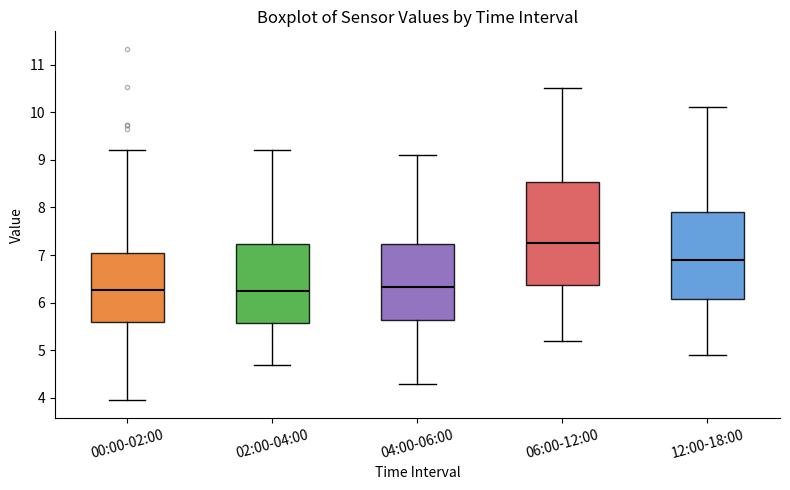

Reading left to right, read every box against the y-axis: the position of its median line, the range the box covers, and the ends of its whiskers. The values are not printed on the chart, so give them approximately, as read against the axis.

00:00-02:00: median 6.3, box 5.6 to 7.0, whiskers 4.0 to 9.2
02:00-04:00: median 6.3, box 5.6 to 7.2, whiskers 4.7 to 9.2
04:00-06:00: median 6.3, box 5.6 to 7.2, whiskers 4.3 to 9.1
06:00-12:00: median 7.3, box 6.4 to 8.5, whiskers 5.2 to 10.5
12:00-18:00: median 6.9, box 6.1 to 7.9, whiskers 4.9 to 10.1